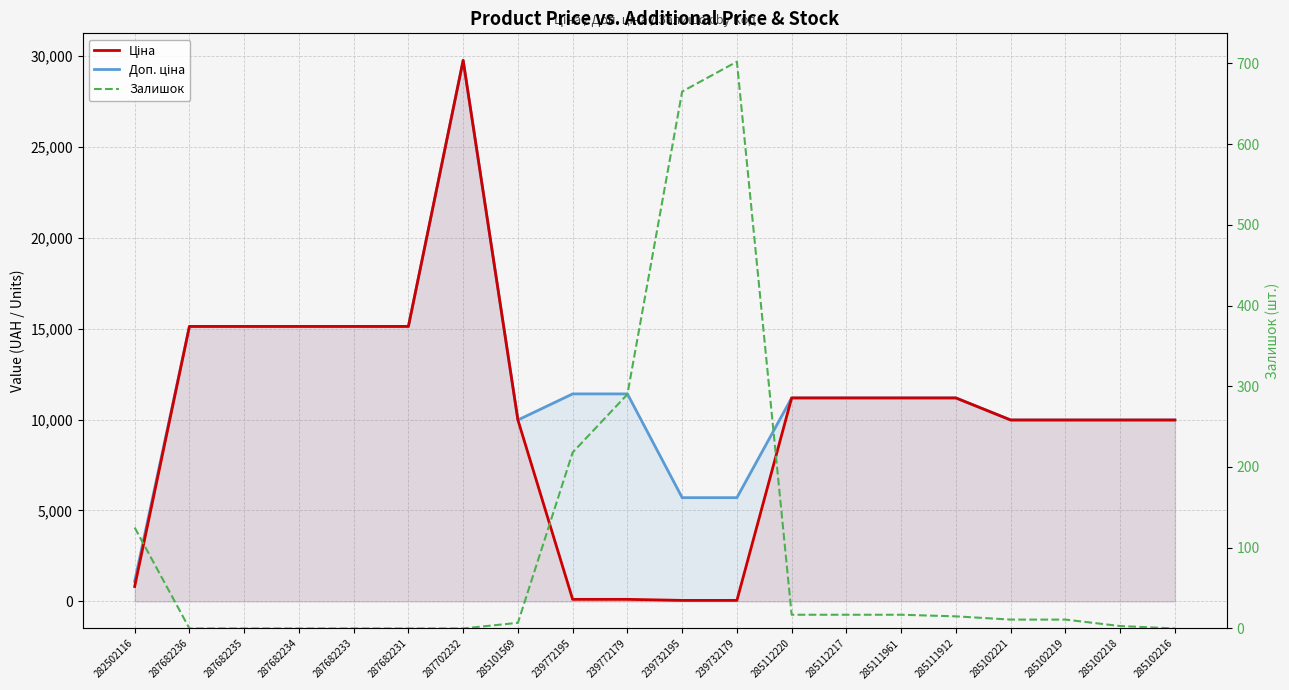

What is the label of the 6th point from the left?

287682231